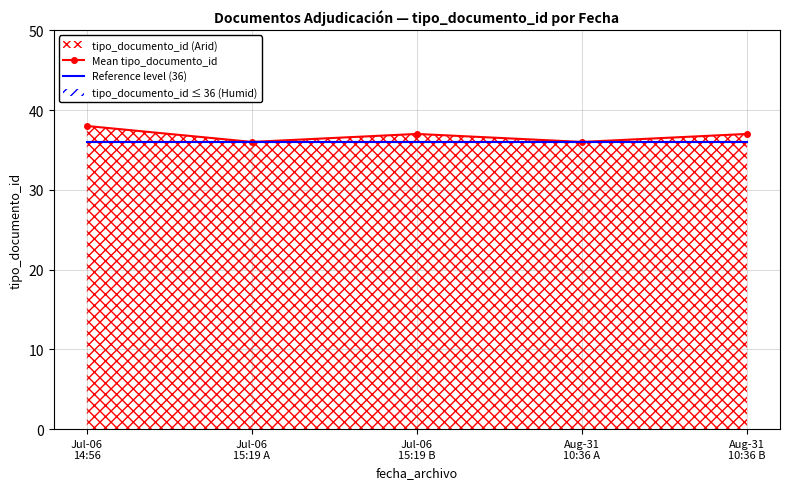

Reading left to right, extract all data points from this chart.

Mean tipo_documento_id: Jul-06
14:56=38	Jul-06
15:19 A=36	Jul-06
15:19 B=37	Aug-31
10:36 A=36	Aug-31
10:36 B=37
Reference level (36): Jul-06
14:56=36	Jul-06
15:19 A=36	Jul-06
15:19 B=36	Aug-31
10:36 A=36	Aug-31
10:36 B=36